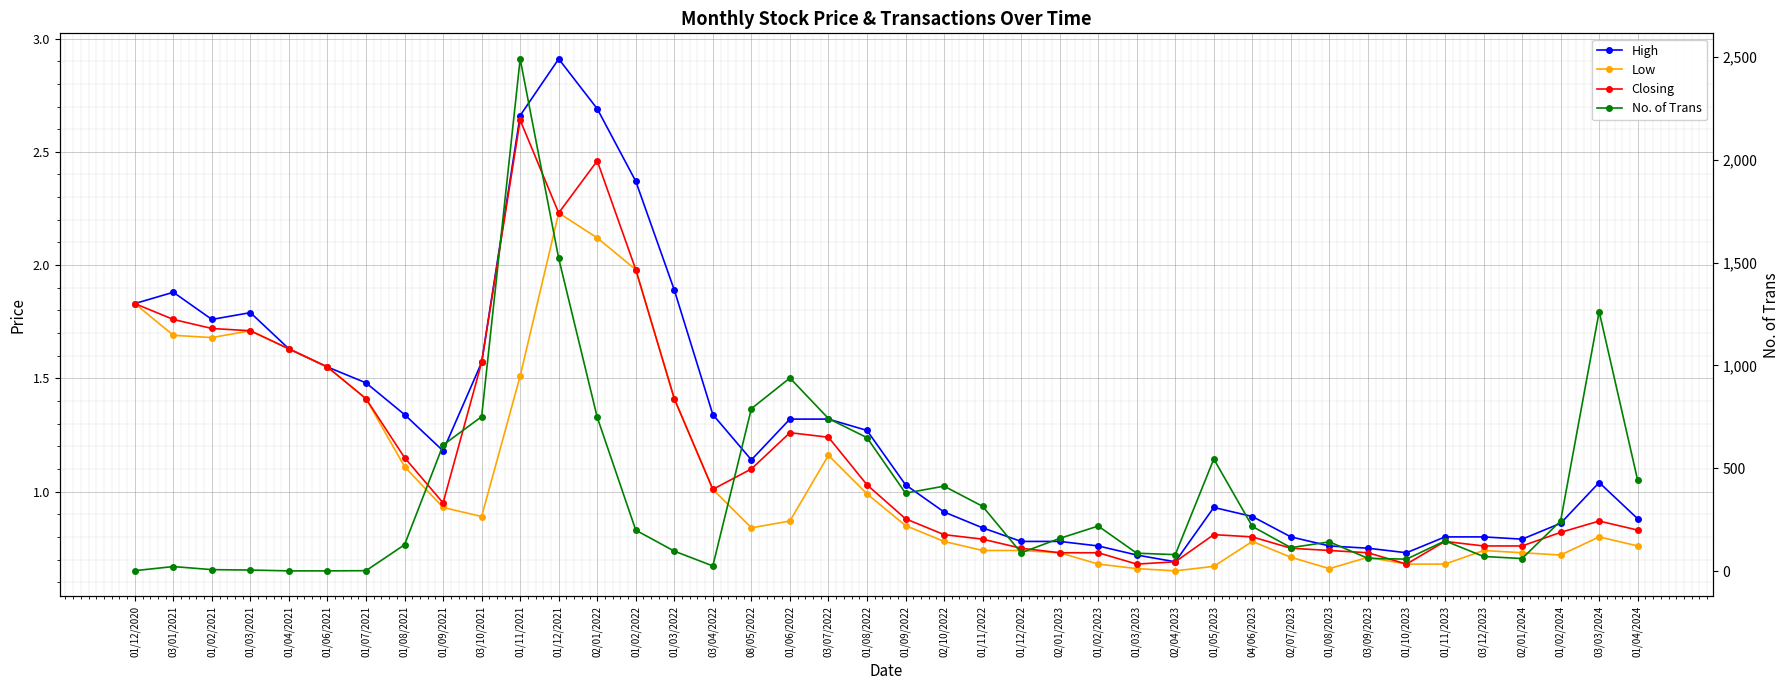

True or false: High and Closing intersect in this chart.

False